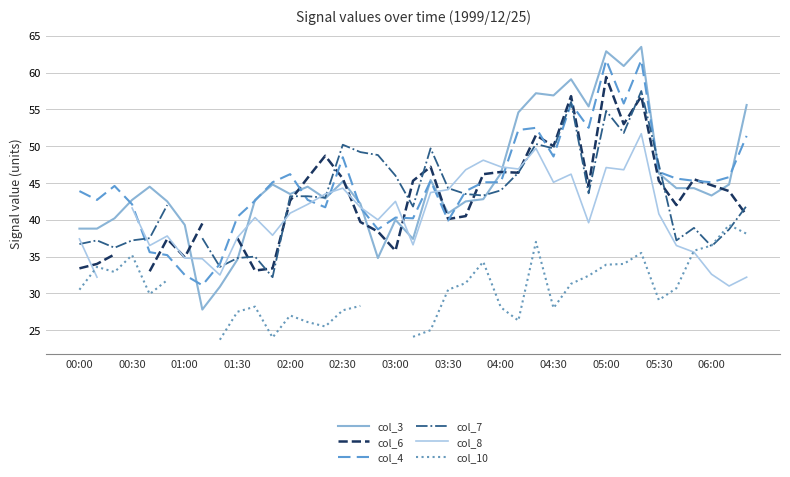

In col_10, how many points are higher than both neighbors (excluding endpoints)?

8